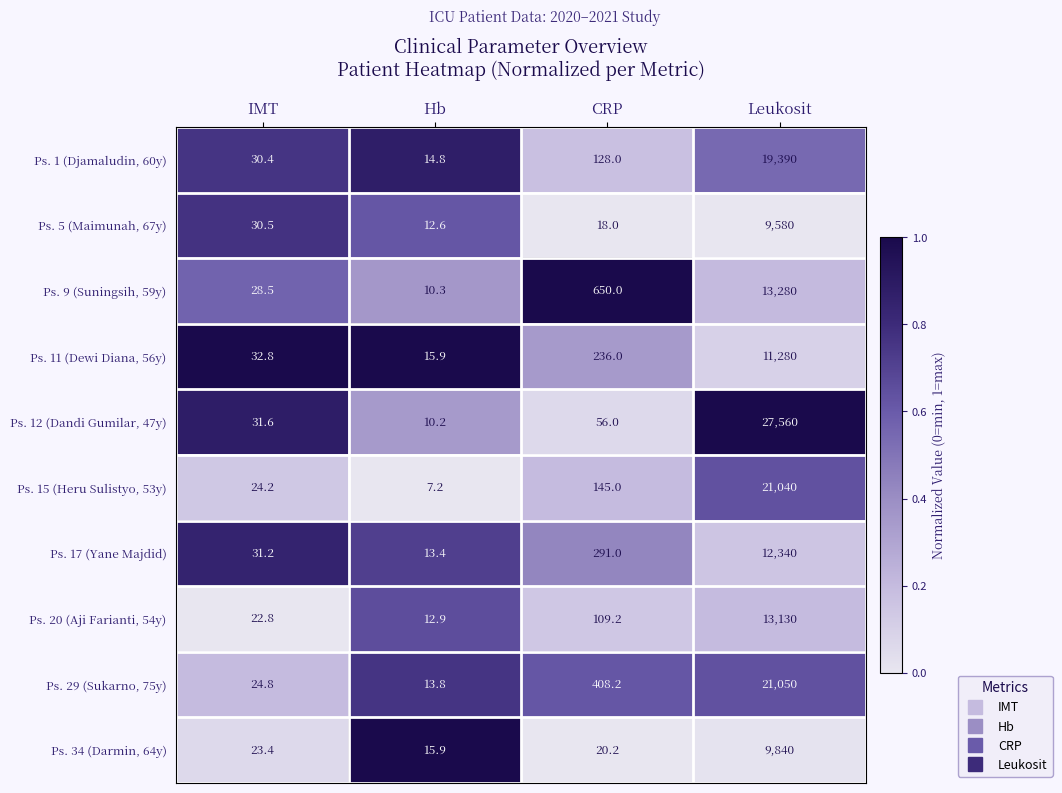

What is the difference between the highest and lowest values at CRP?

632.0